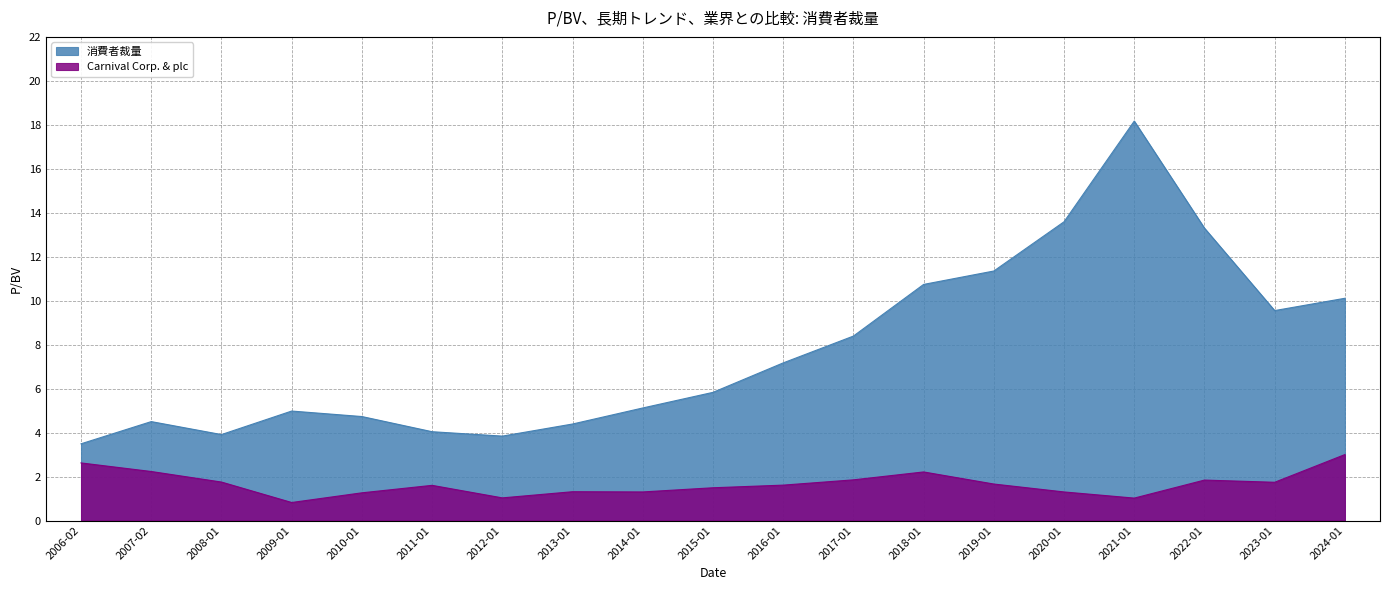

Count the number of data series in this chart.

2